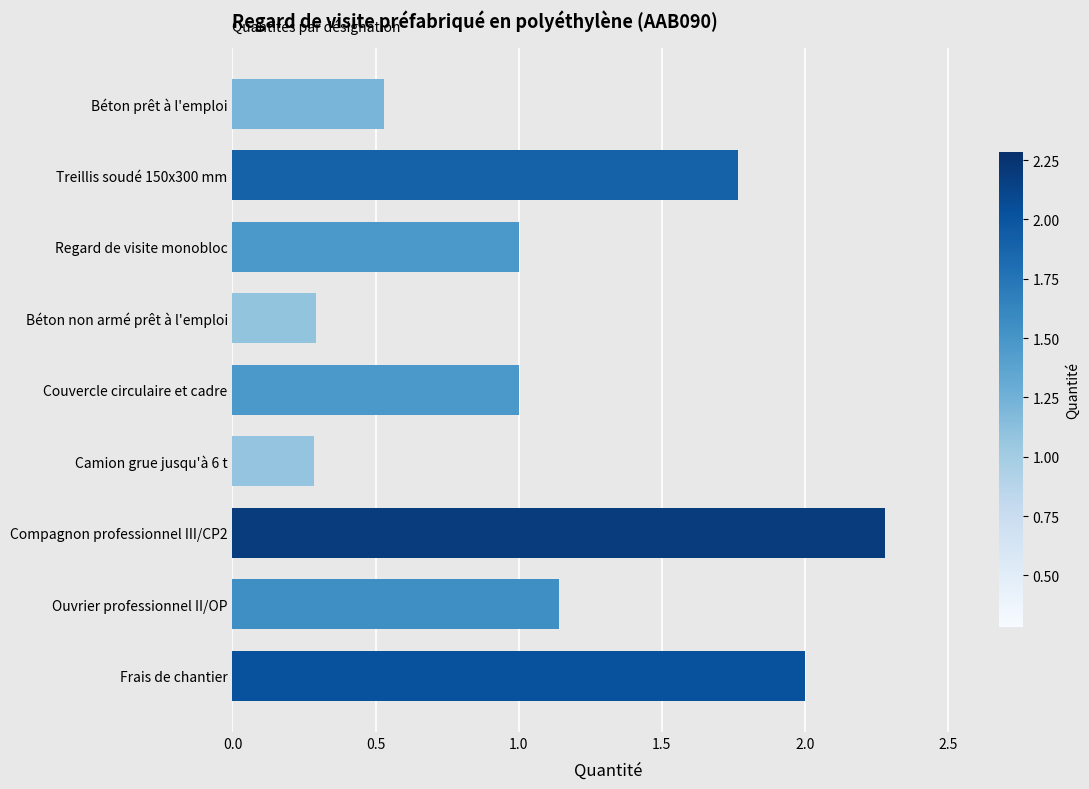

What is the maximum value shown in the chart?

2.3